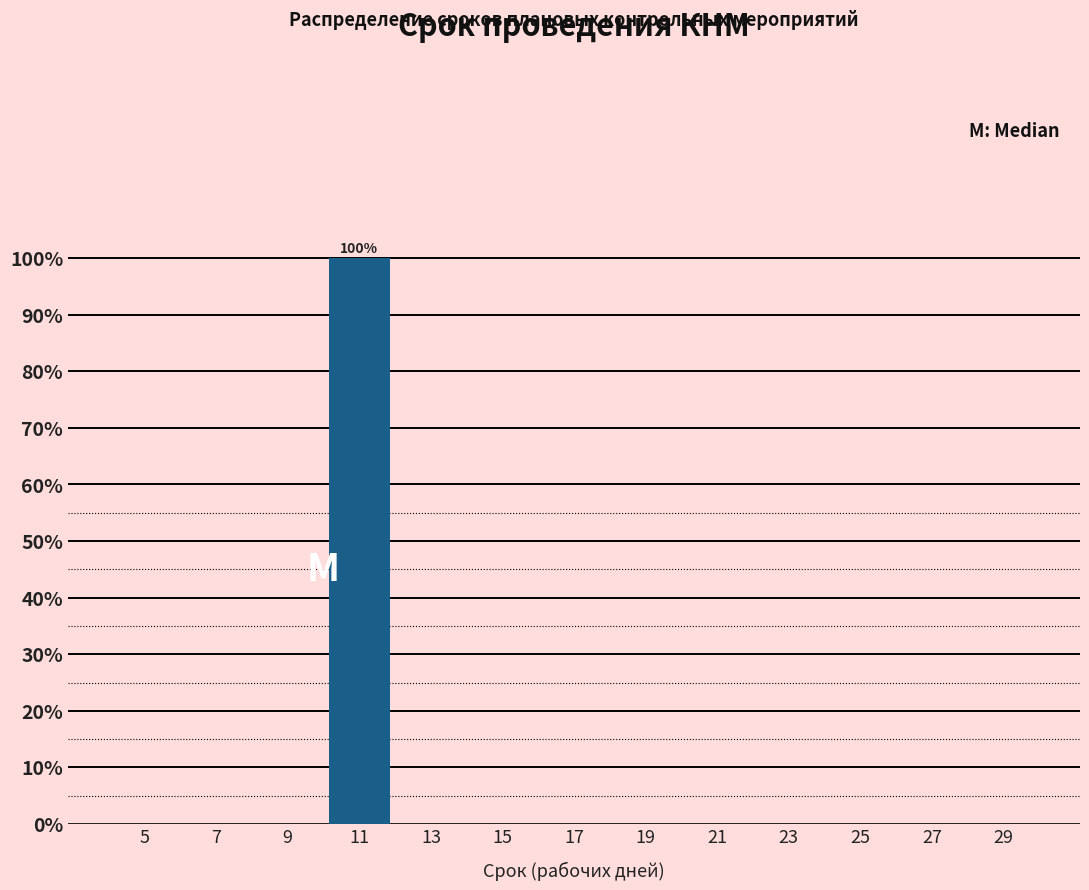

Which range on the x-axis has the tallest bar?

10 to 12